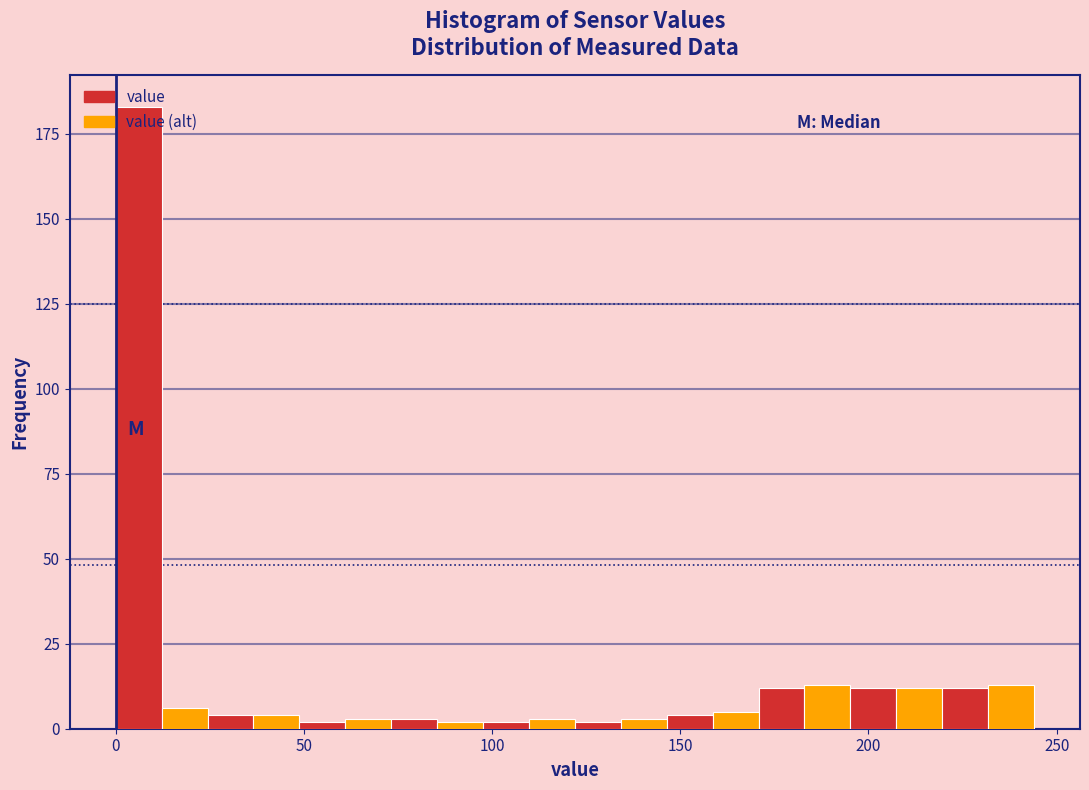

Around what value on the x-axis is the tallest bar? Give the approximate position of its centre, as read against the axis.

5